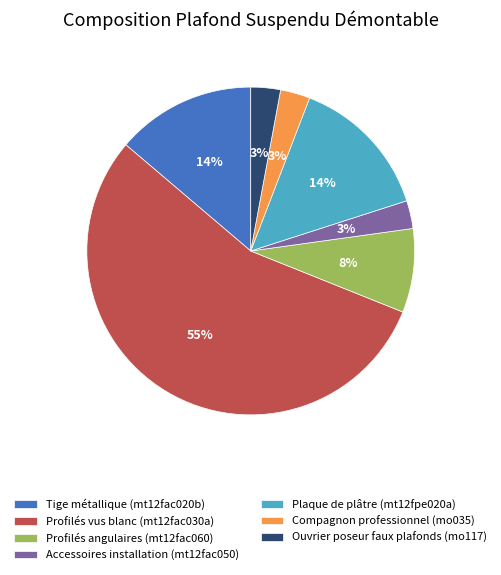

Between Tige métallique (mt12fac020b) and Profilés vus blanc (mt12fac030a), which is larger?

Profilés vus blanc (mt12fac030a)